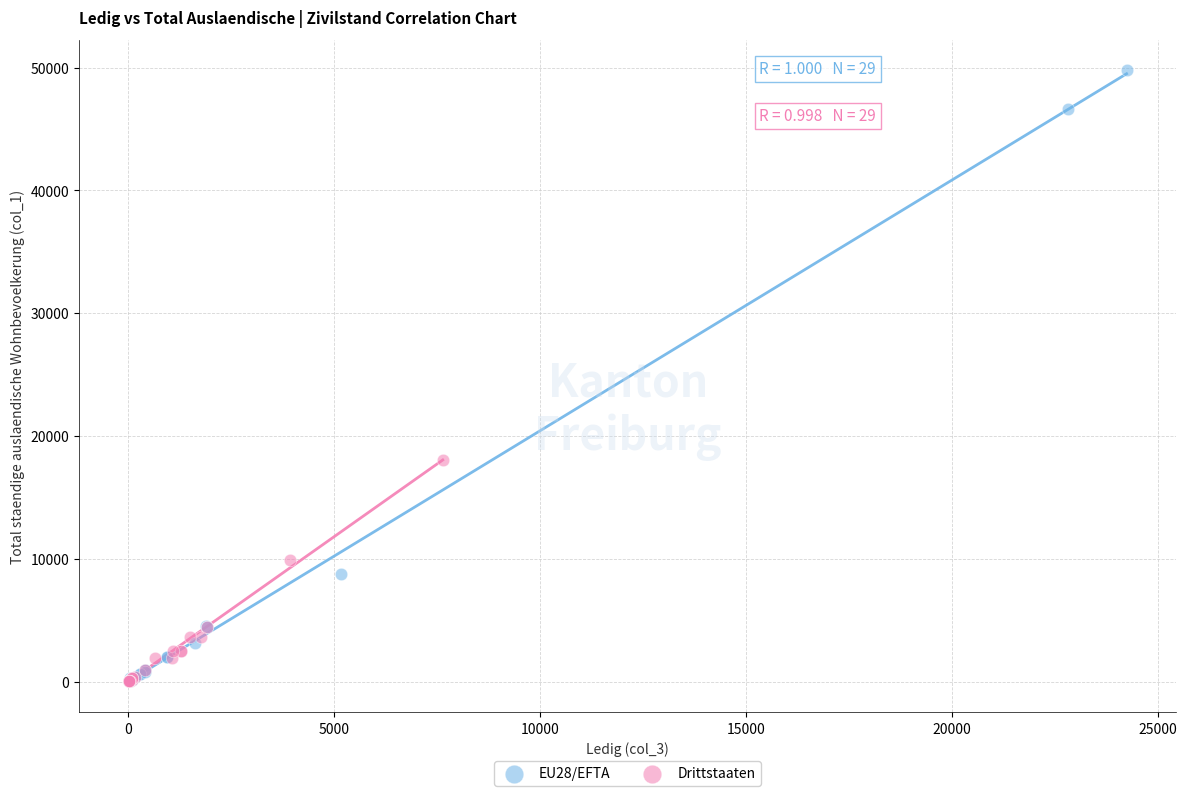

Which series contains the highest Y value?

EU28/EFTA